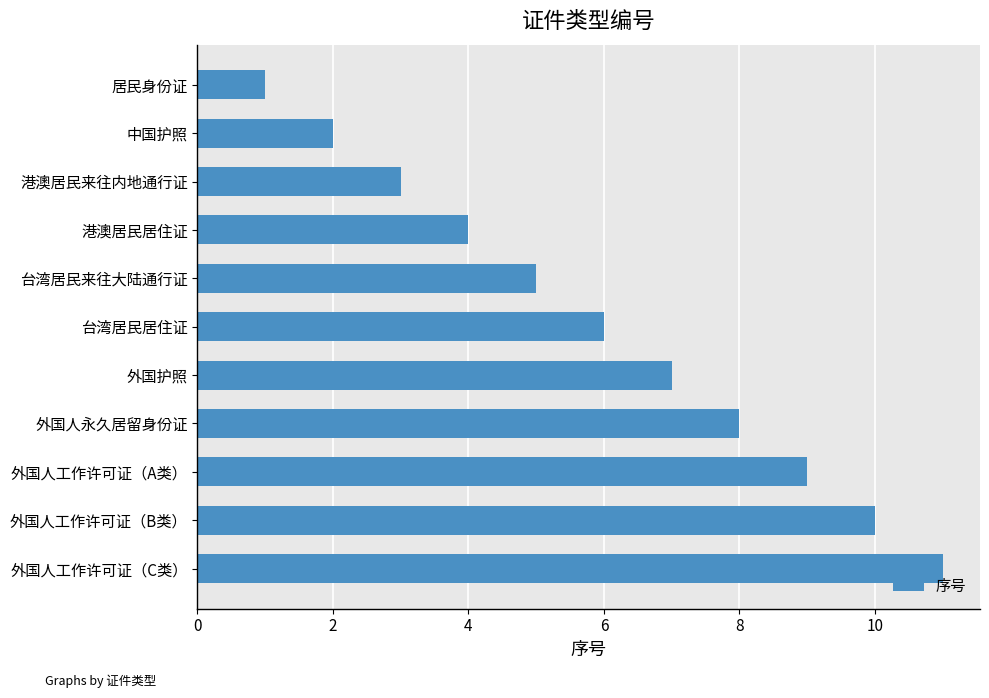

What is the sum of all values?

66